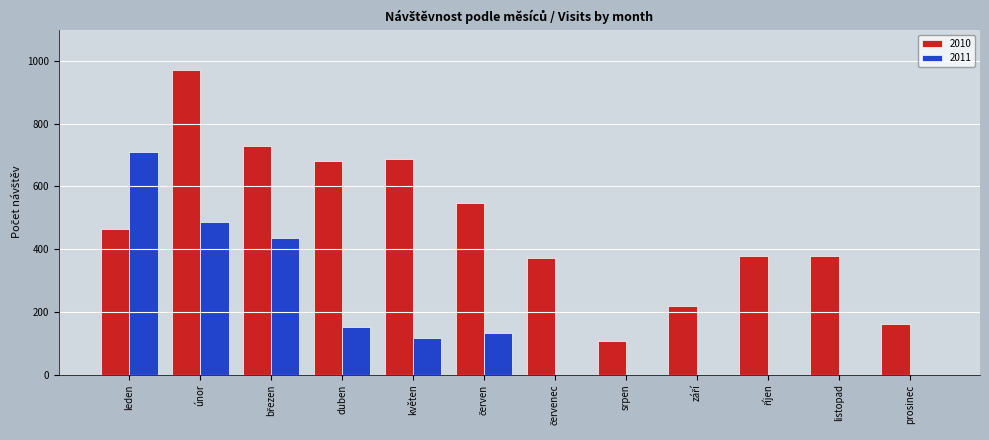

Which category has the highest value across all series?

únor